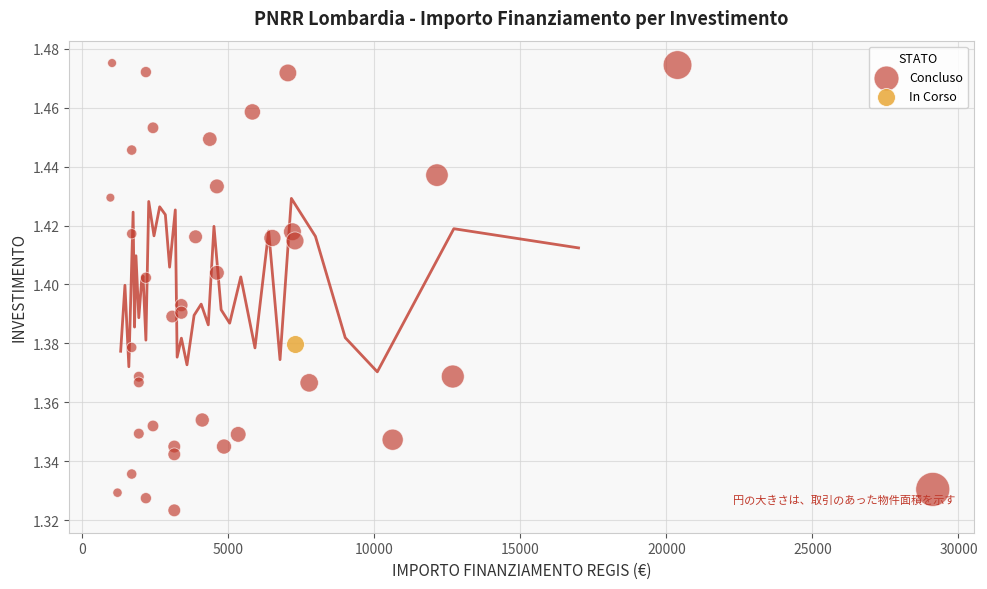

What are all the series names shown in the legend?

Concluso, In Corso